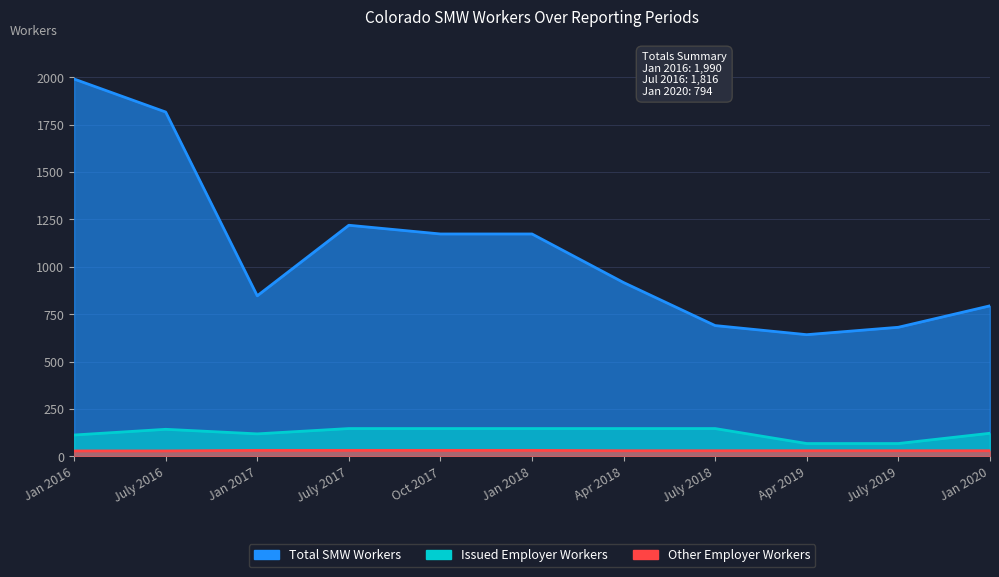

True or false: Jan 2016 SMW Workers and Expired/Other Employers intersect in this chart.

False